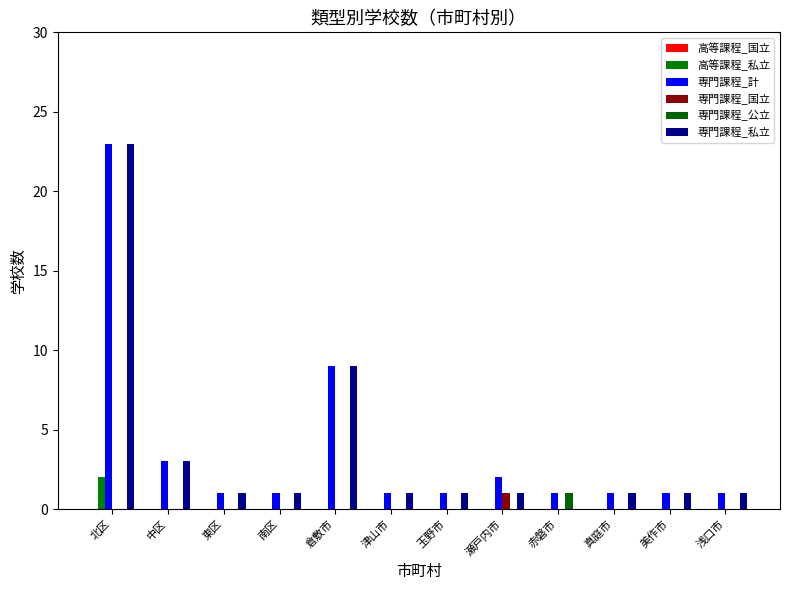

What is the label of the 1st bar from the right?

浅口市